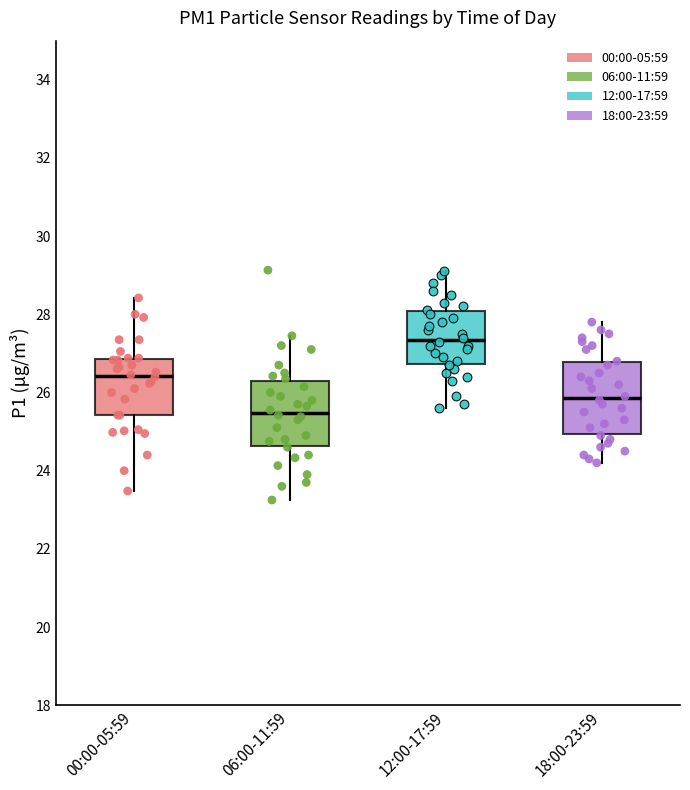

Reading left to right, read every box against the y-axis: the position of its median line, the range the box covers, and the ends of its whiskers. The values are not printed on the chart, so give them approximately, as read against the axis.

00:00-05:59: median 26.4, box 25.4 to 26.8, whiskers 23.4 to 28.4
06:00-11:59: median 25.4, box 24.6 to 26.4, whiskers 23.2 to 27.4
12:00-17:59: median 27.4, box 26.8 to 28.0, whiskers 25.6 to 29.2
18:00-23:59: median 25.8, box 25.0 to 26.8, whiskers 24.2 to 27.8